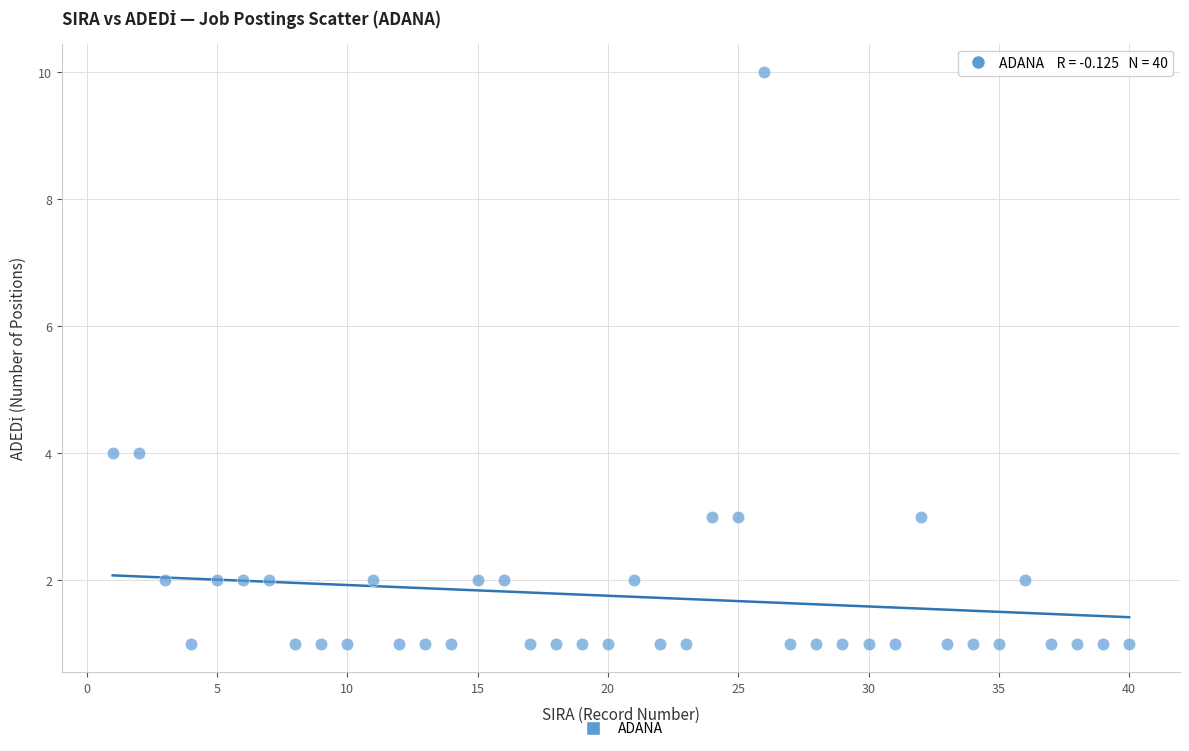

What is the range of X values (max minus min)?

39